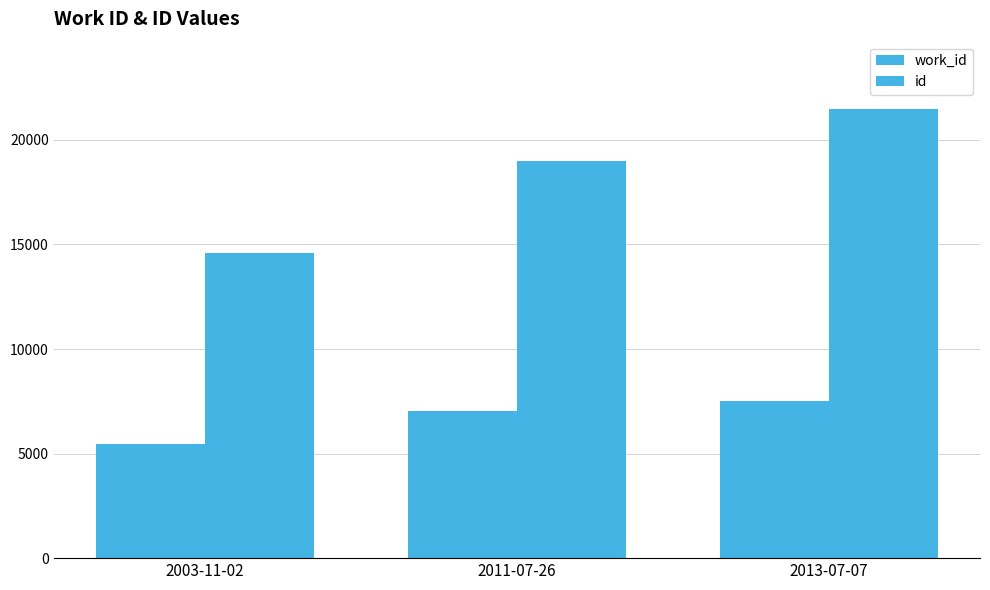

How many values in the work_id series are below 7033?

1